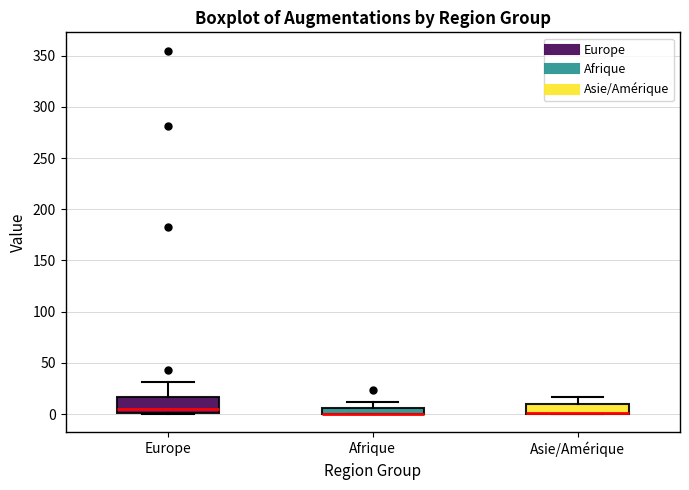

Which box is the tallest, from its lower edge to its upper edge?

Europe